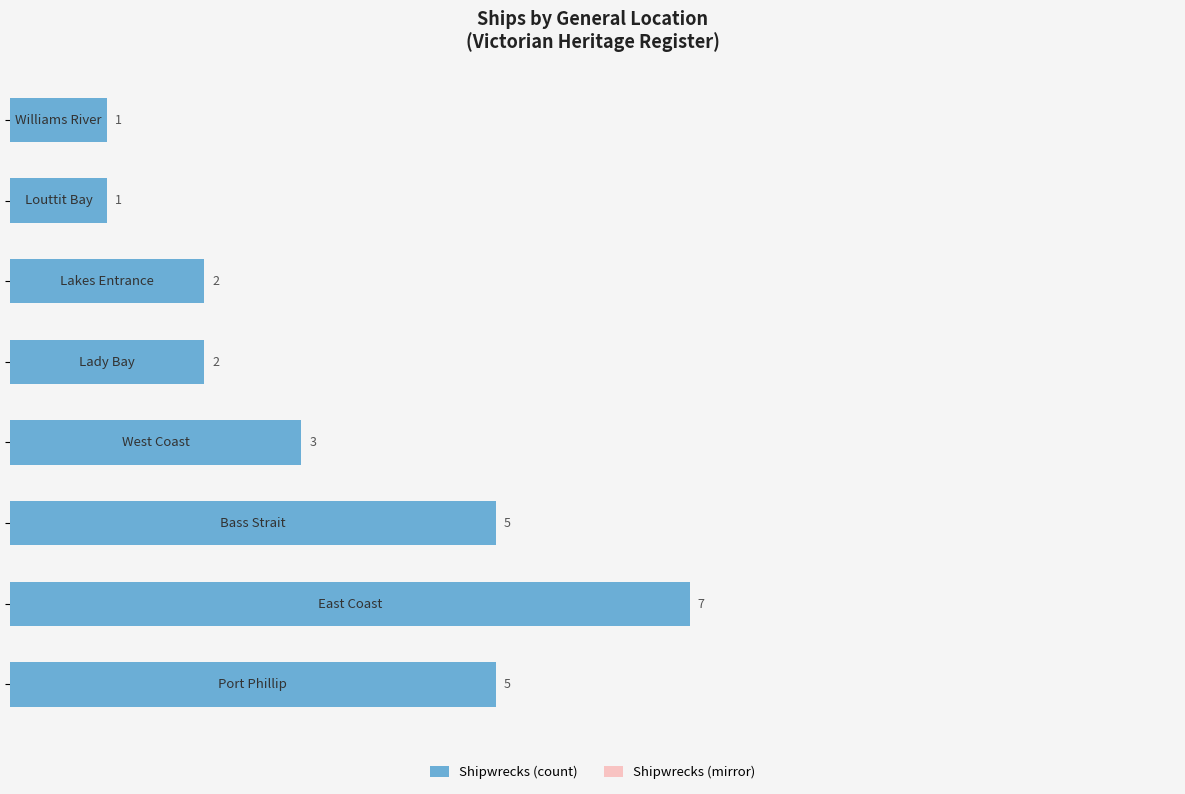

At how many categories does at least one series exceed 5?

1